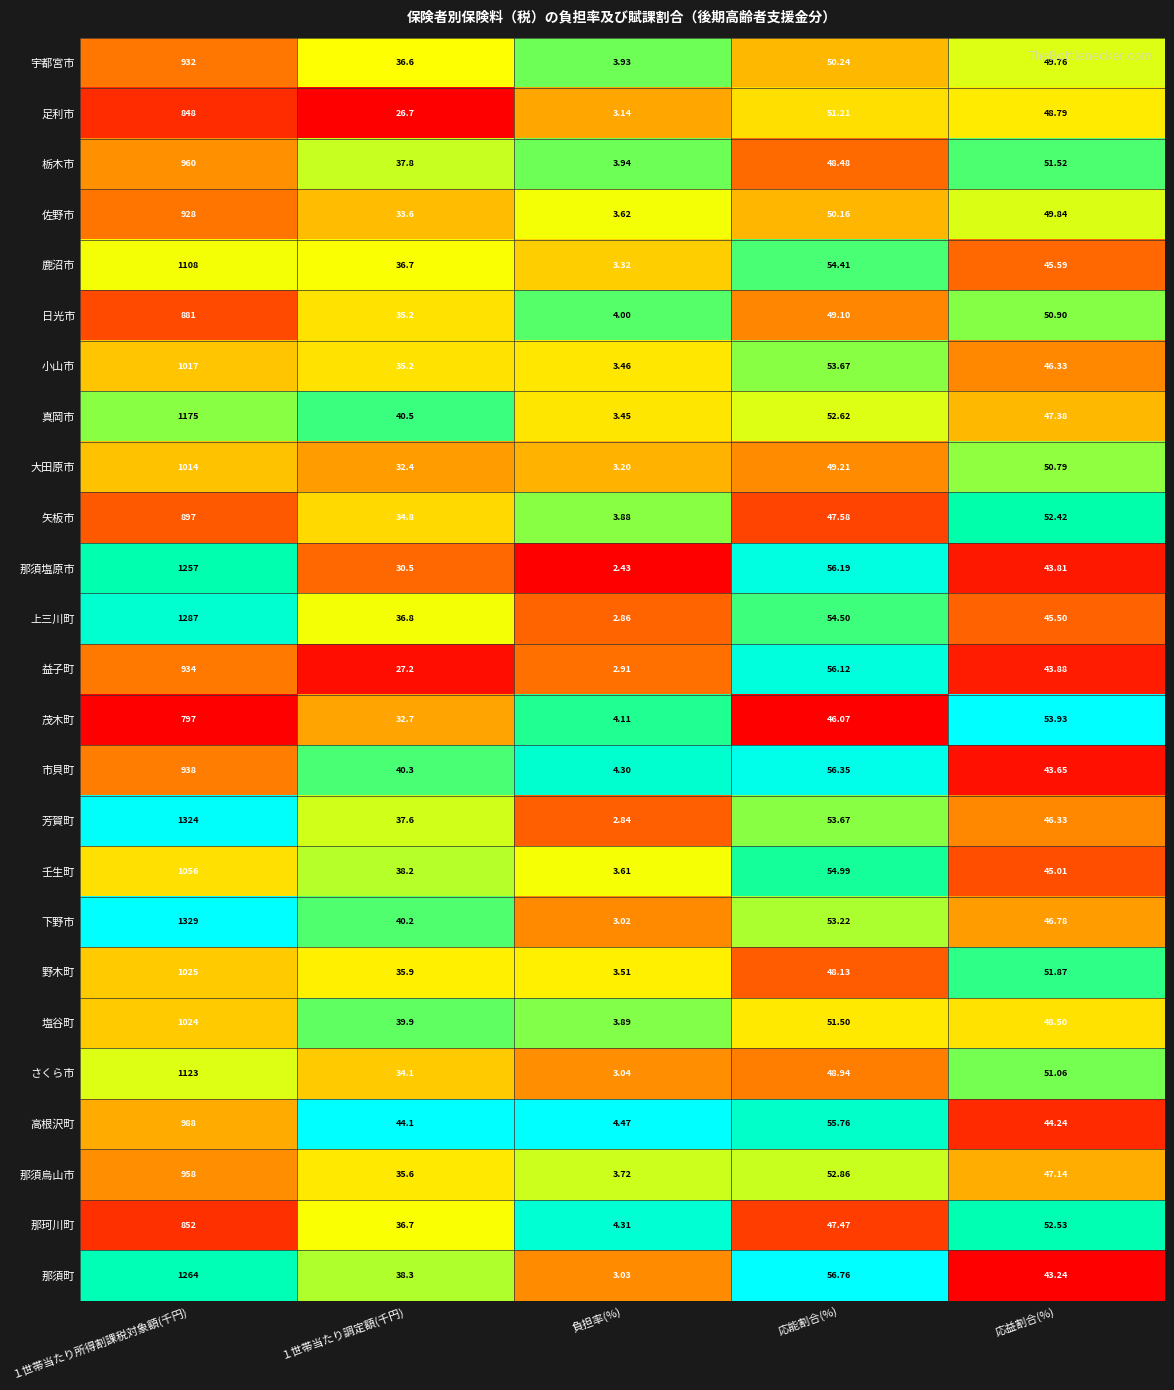

Which series has the largest total across all categories?

下野市